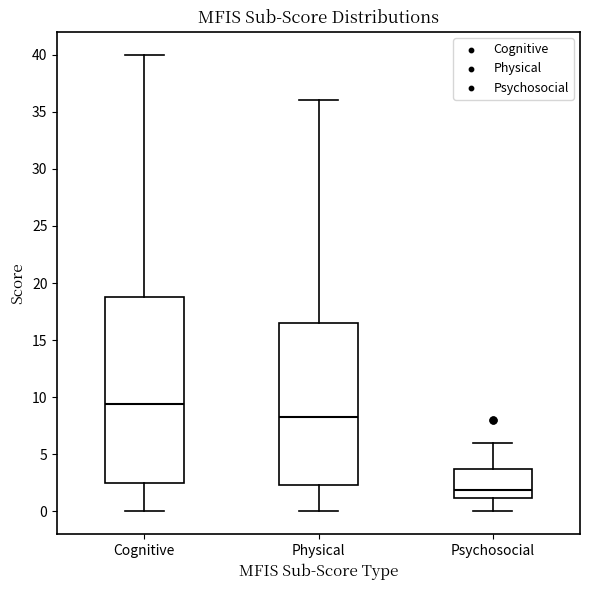

Which box's median line is the lowest?

Psychosocial